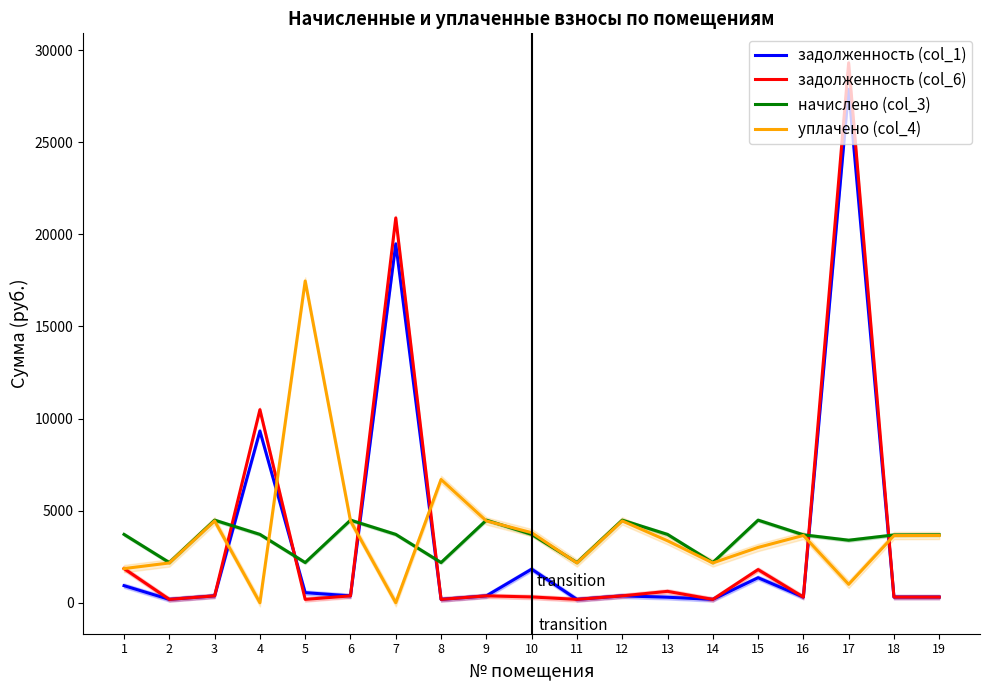

The value of начислено (col_3) at 7 is 3710.0. True or false?

True